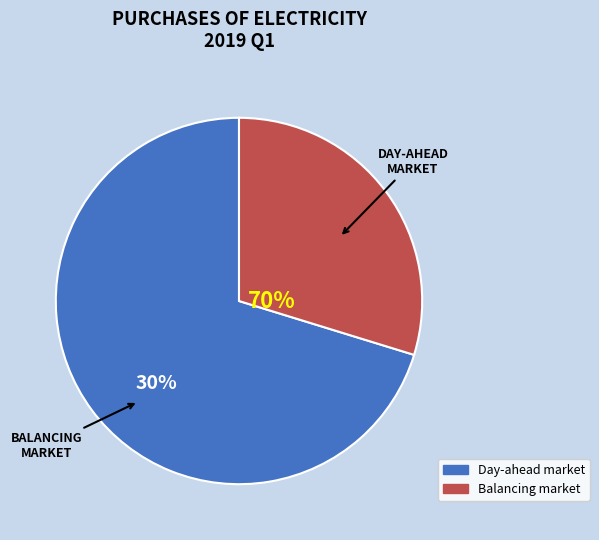

To the nearest percent, what percentage of the pie is Balancing market?

30%